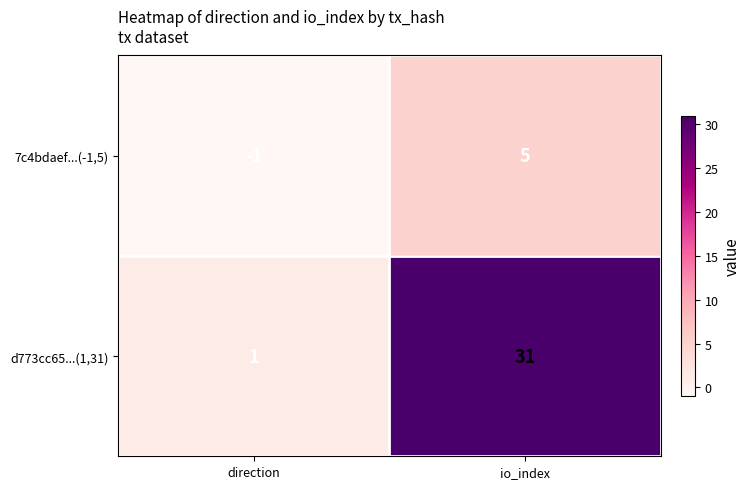

Where is 7c4bdaef...(-1,5) nearest to the value 2?

direction